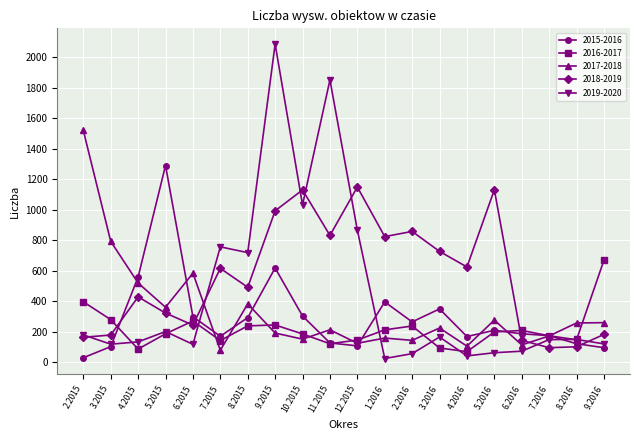

Where do 2018-2019 and 2016-2017 first cross each other?

3.2015 and 4.2015